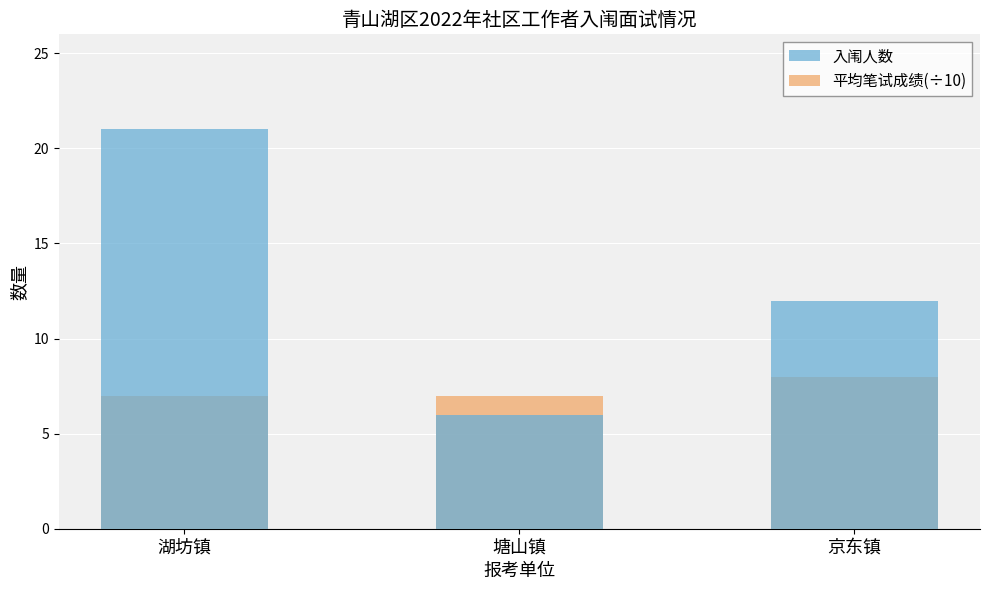

Rank the categories by 入闱人数 value from lowest to highest.

塘山镇, 京东镇, 湖坊镇